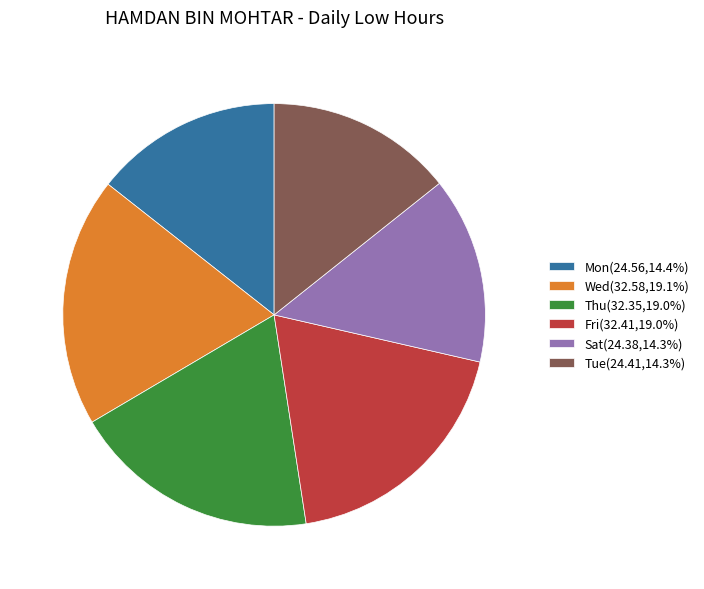

Approximately how many times larger is the value at Wed(32.58,19.1%) compared to Fri(32.41,19.0%)?

1.0